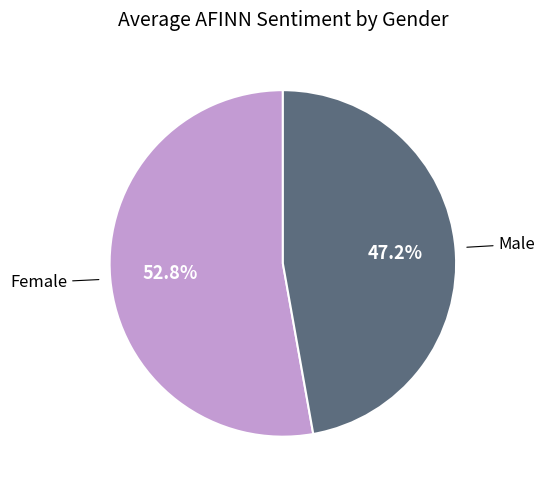

Is there a majority slice in this chart?

Yes